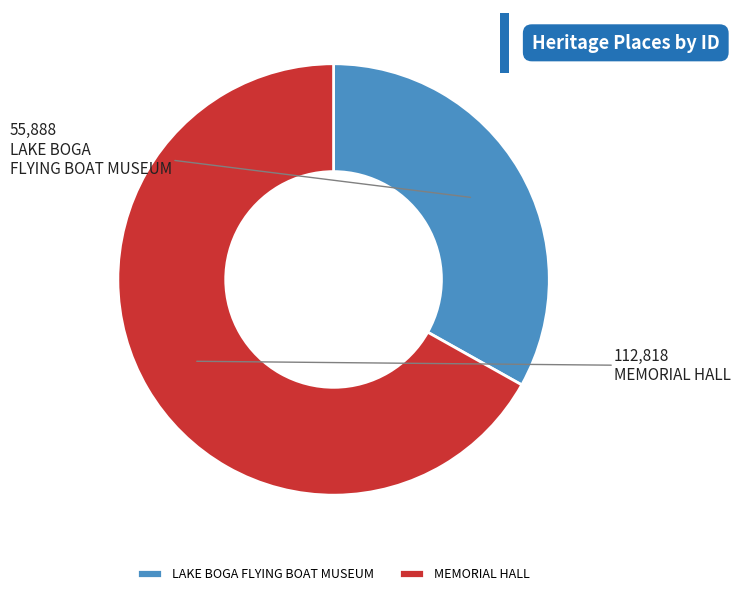

Combined, do LAKE BOGA FLYING BOAT MUSEUM and MEMORIAL HALL account for over 50%?

Yes